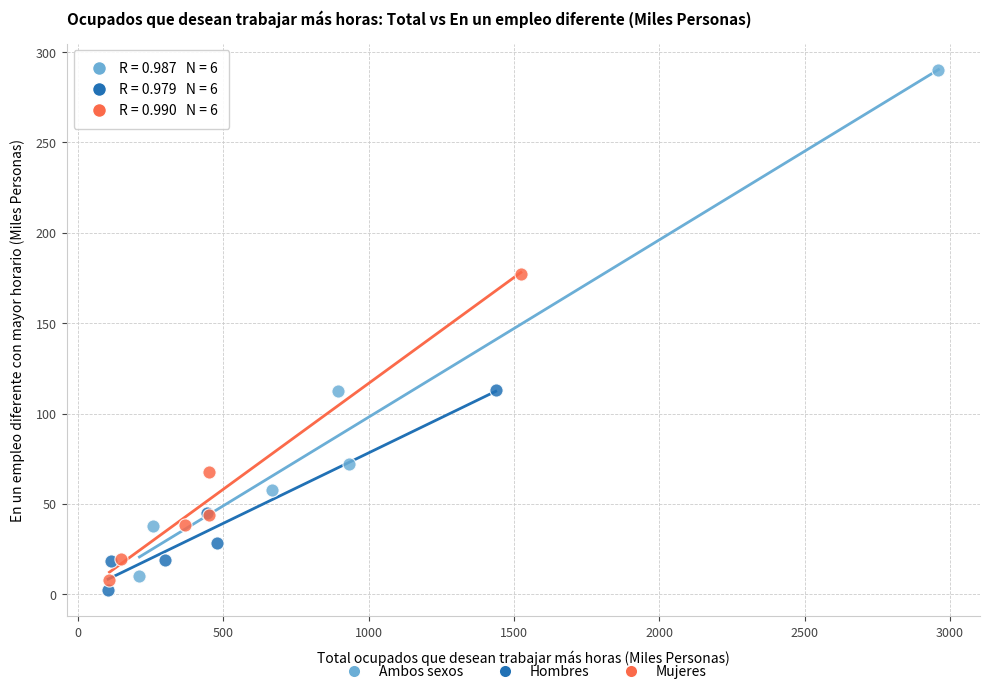

Which series contains the highest Y value?

Ambos sexos